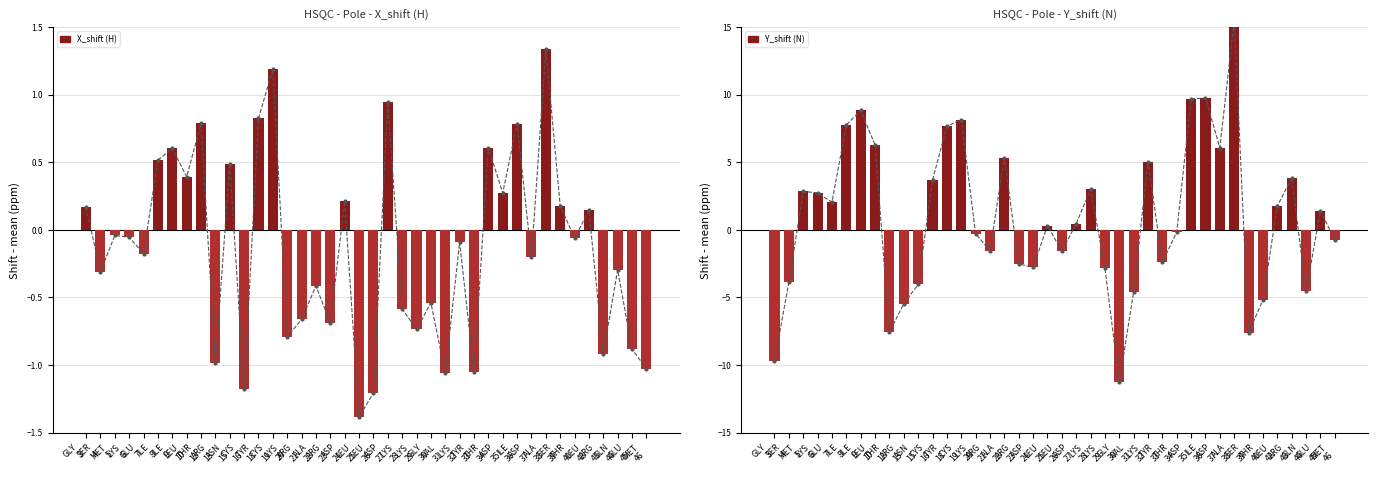

Is it true that Y_shift (N) equals -7.6 at SER
39?

True